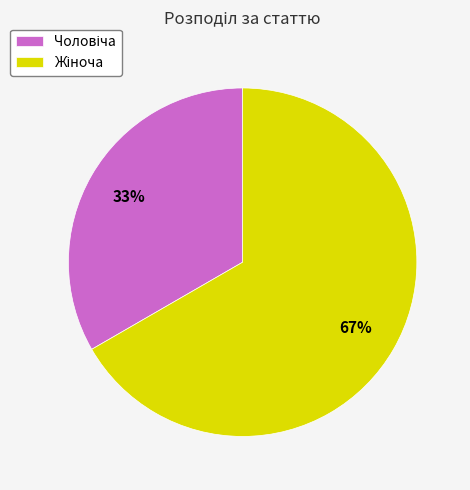

Count the number of slices in the pie.

2